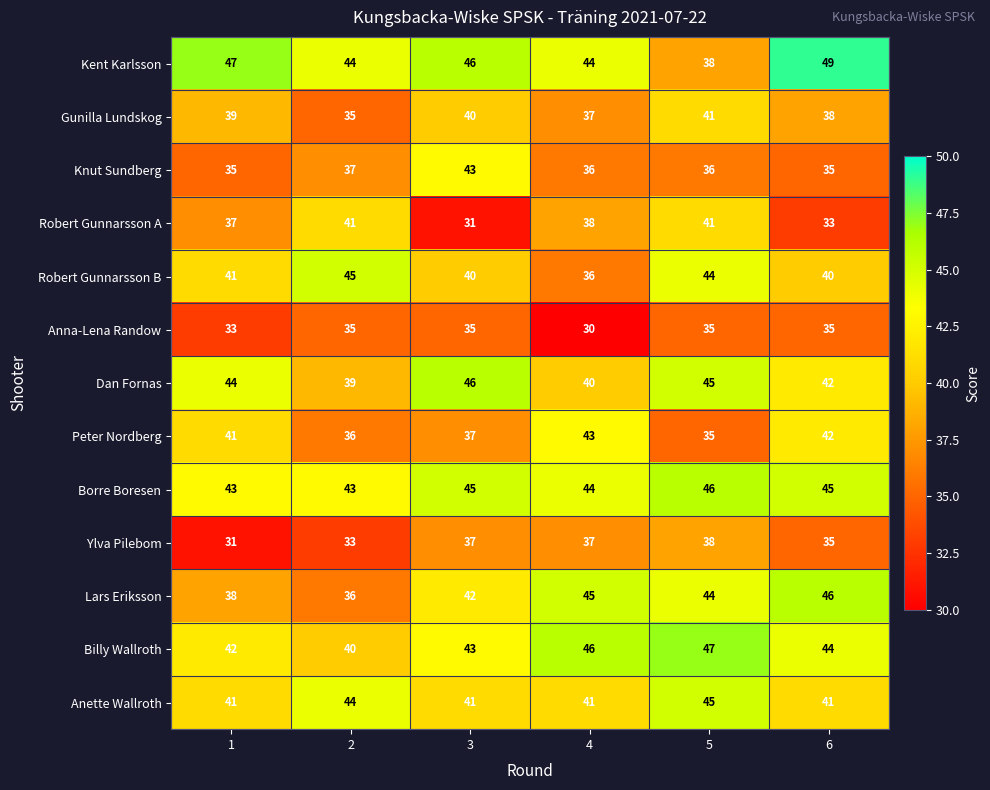

At how many categories does at least one series exceed 34?

6